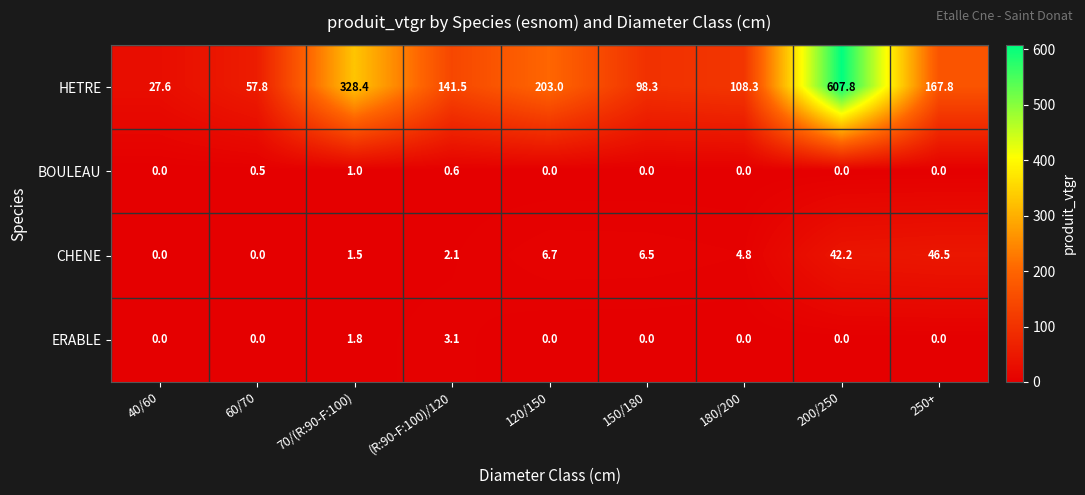

What is the difference between the highest and lowest values at 70/(R:90-F:100)?

327.4